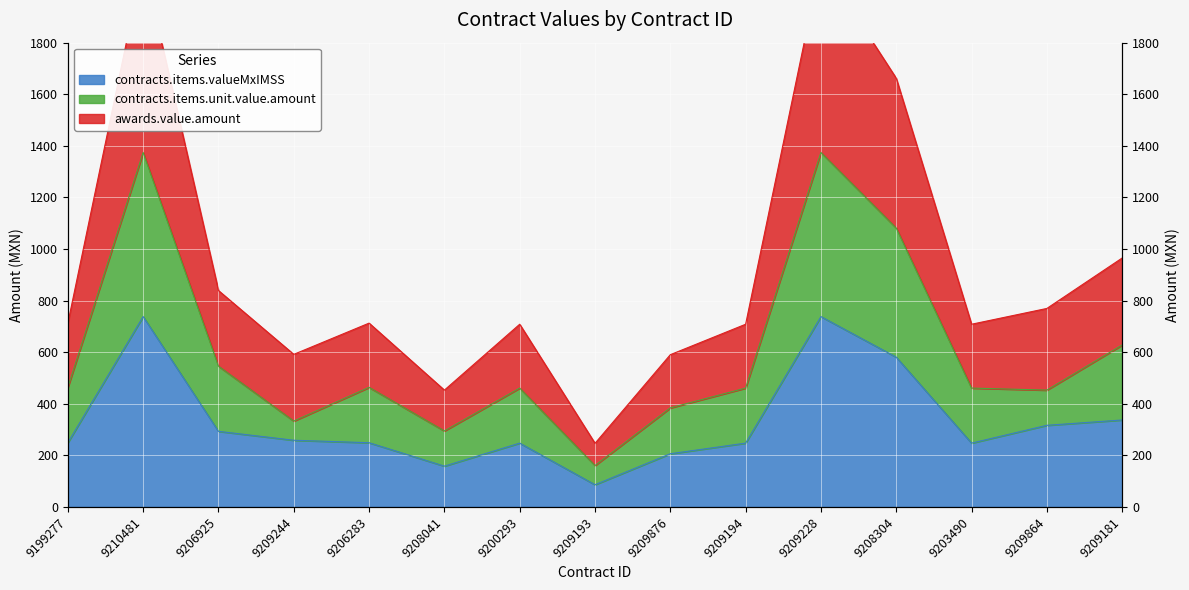

What is the spread (max minus min) of values at 9209181?

628.0